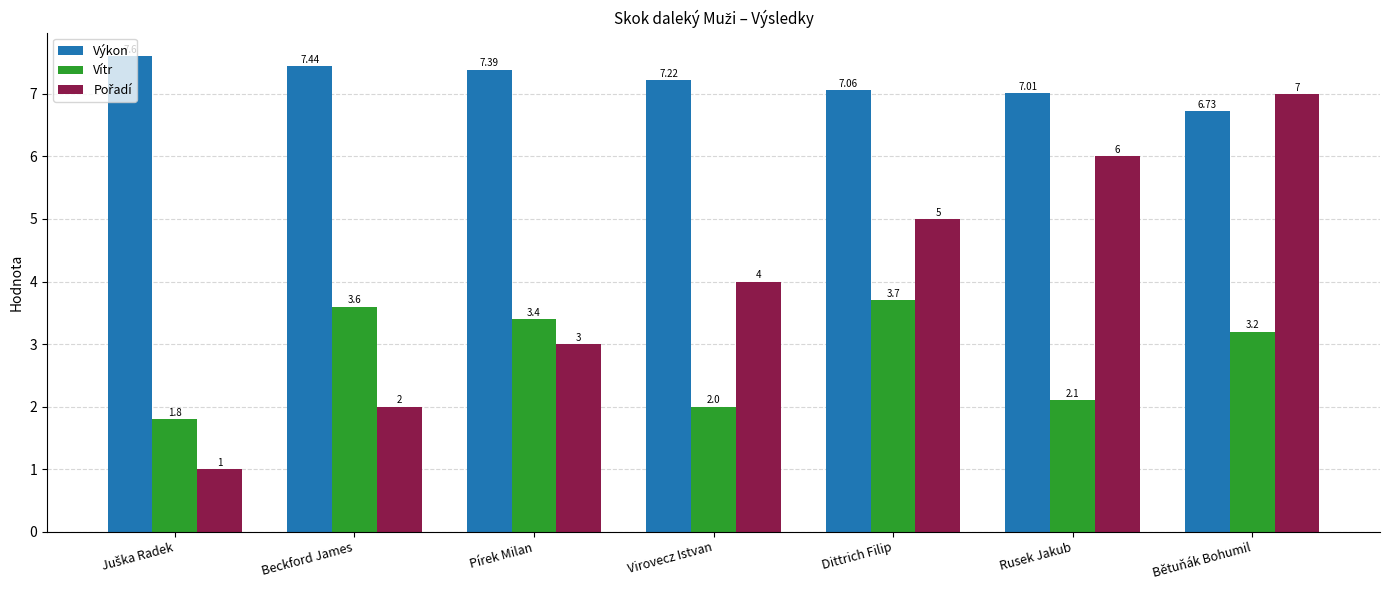

Where is Výkon nearest to the value 7?

Rusek Jakub